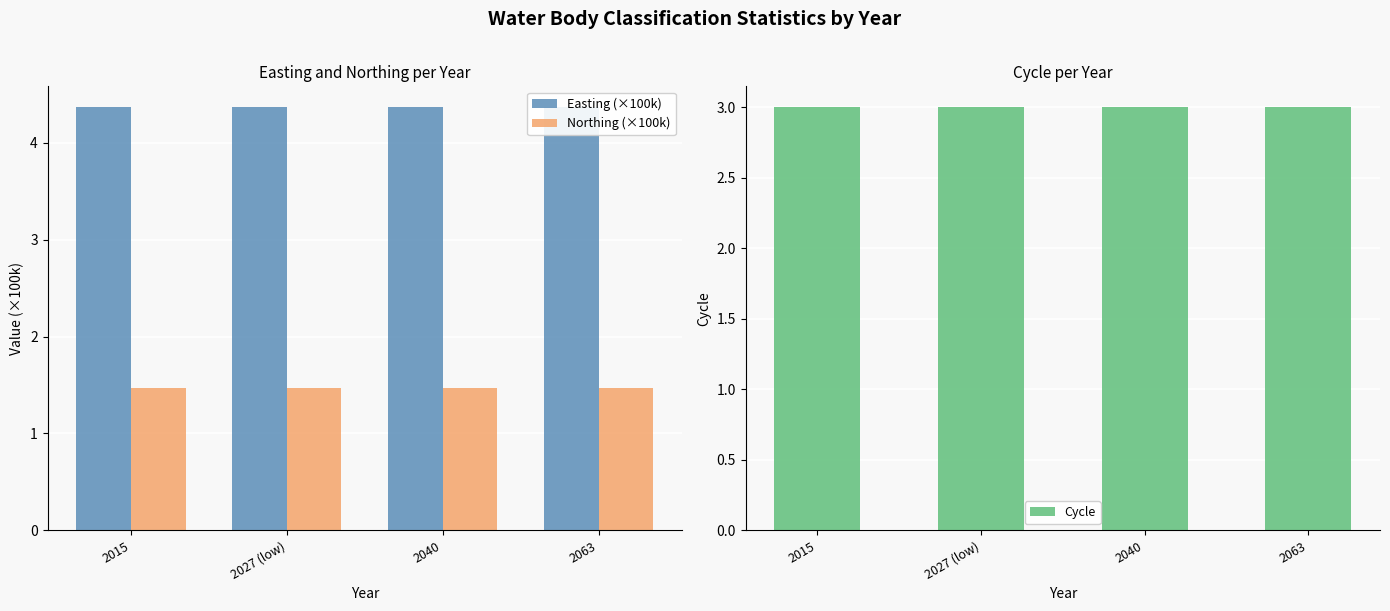

At 2040, list the series in order from smallest to largest.

Northing (×100k), Cycle, Easting (×100k)